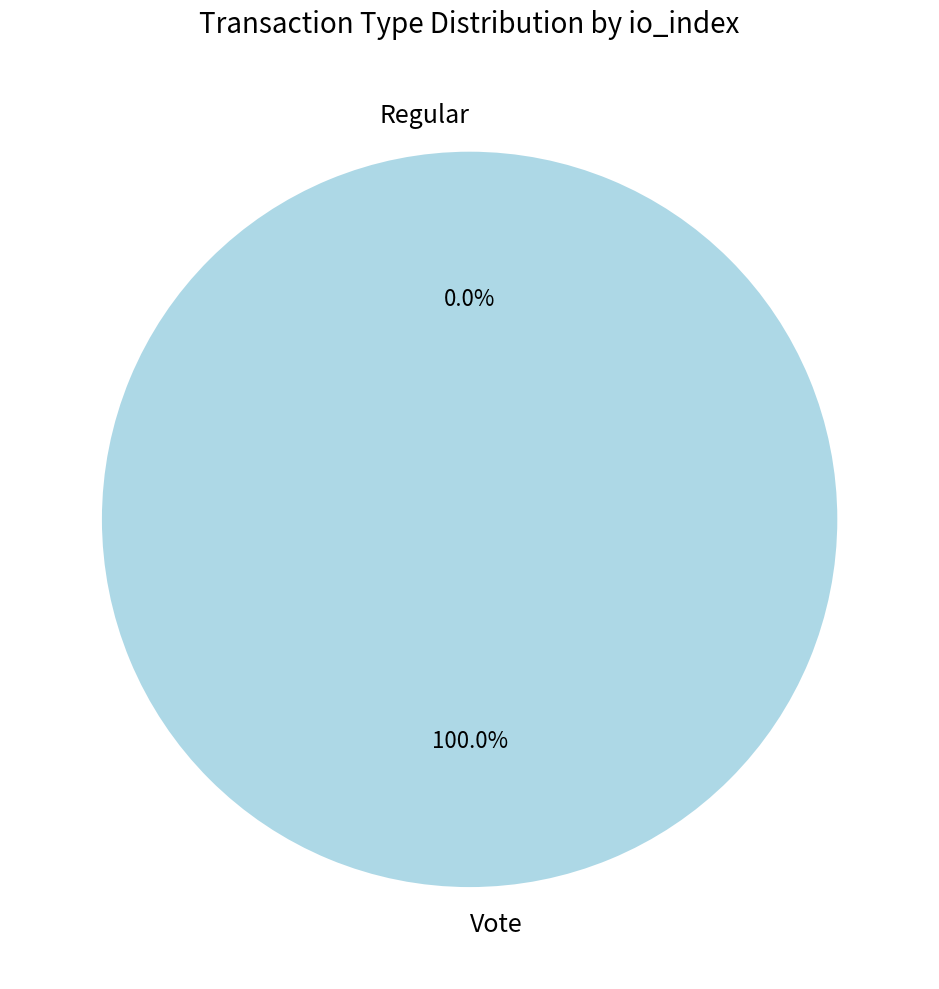

Which slice represents more than half of the pie?

Vote